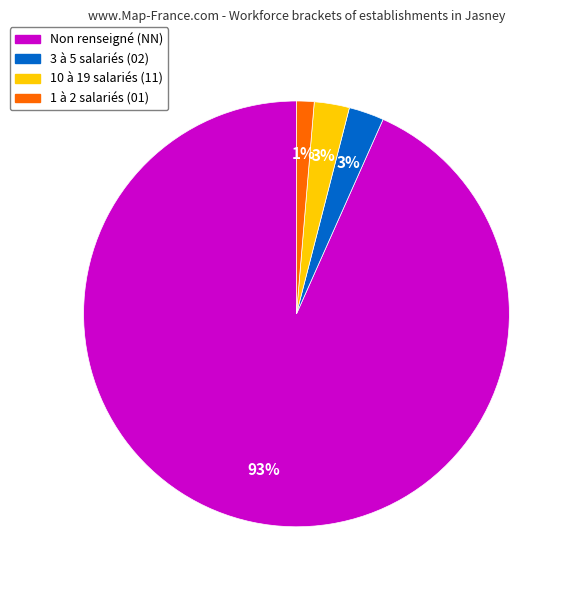

Is there any slice that represents more than half of the pie?

Yes